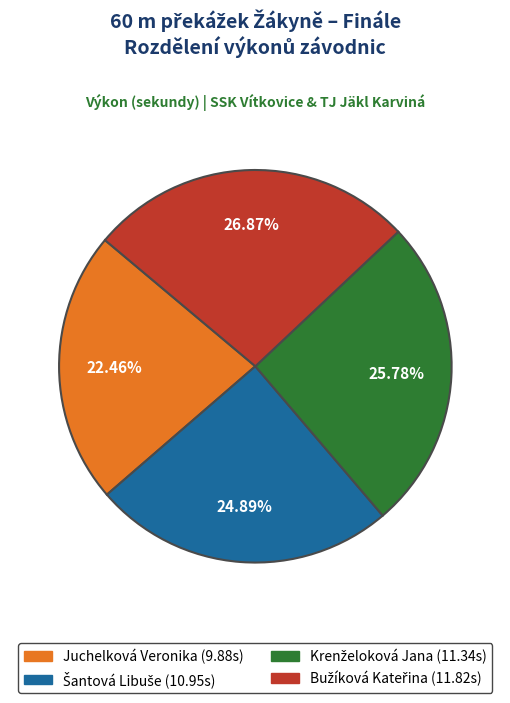

What is the smallest slice in the pie chart?

Juchelková Veronika